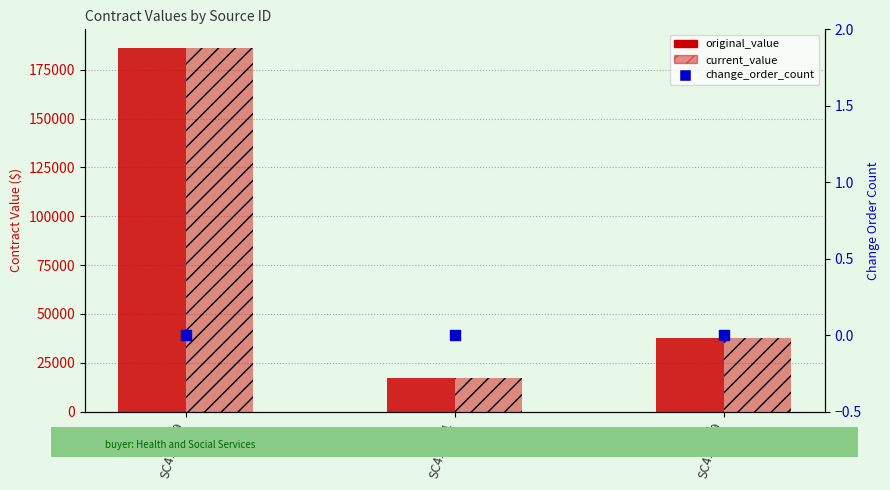

What are all the series names shown in the legend?

original_value, current_value, change_order_count